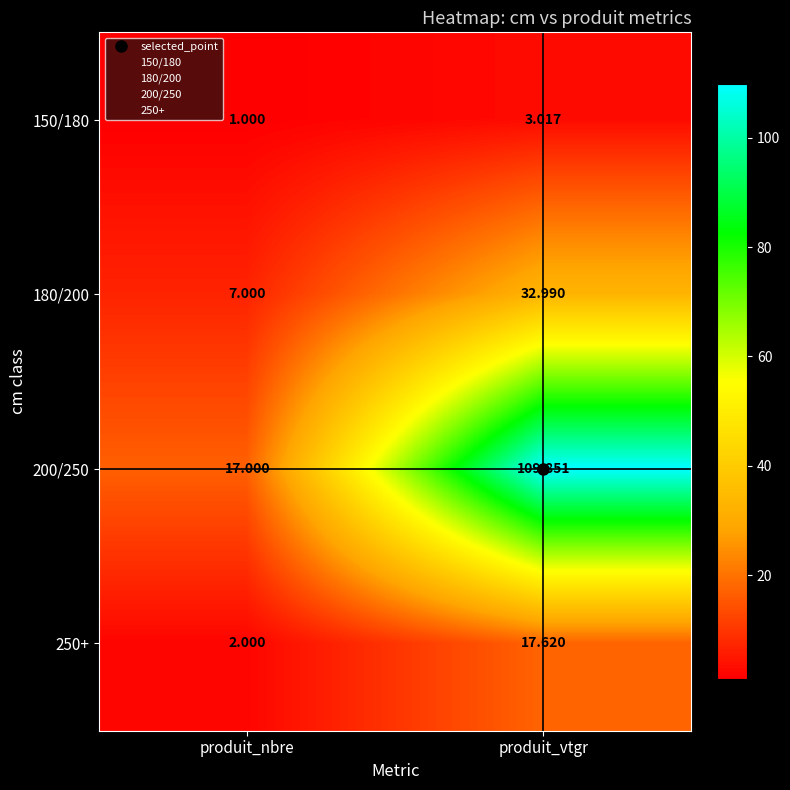

At which category is the sum across all series the highest?

produit_vtgr